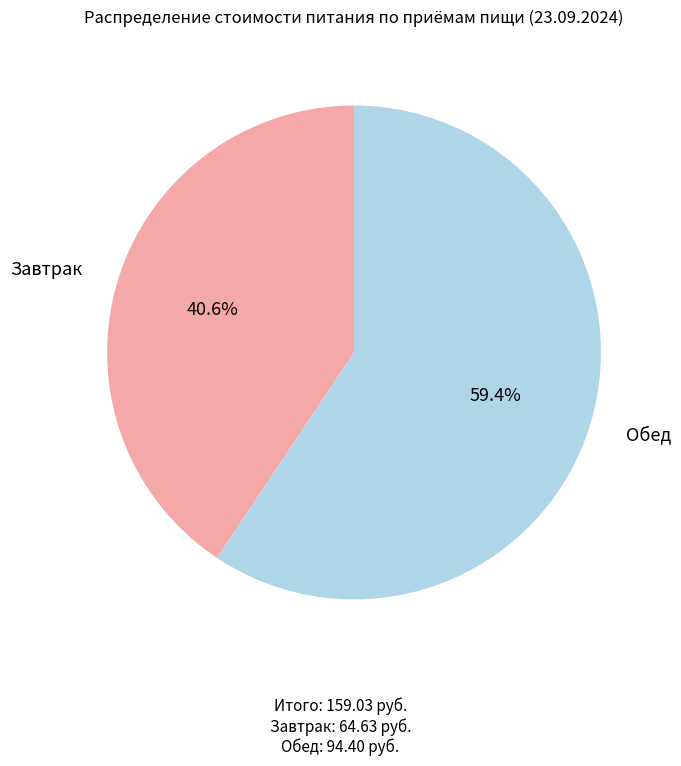

Is there any slice that represents more than half of the pie?

Yes